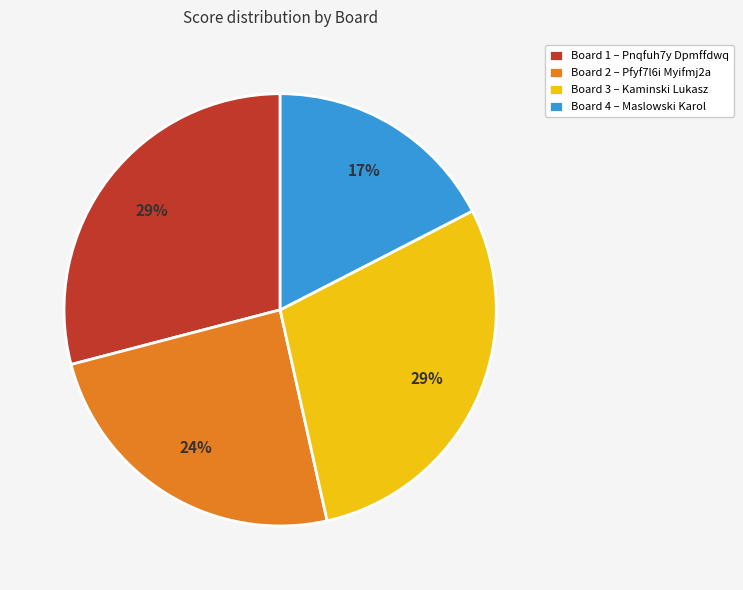

Combined, do Board 4 – Maslowski Karol and Board 1 – Pnqfuh7y Dpmffdwq account for over 50%?

No